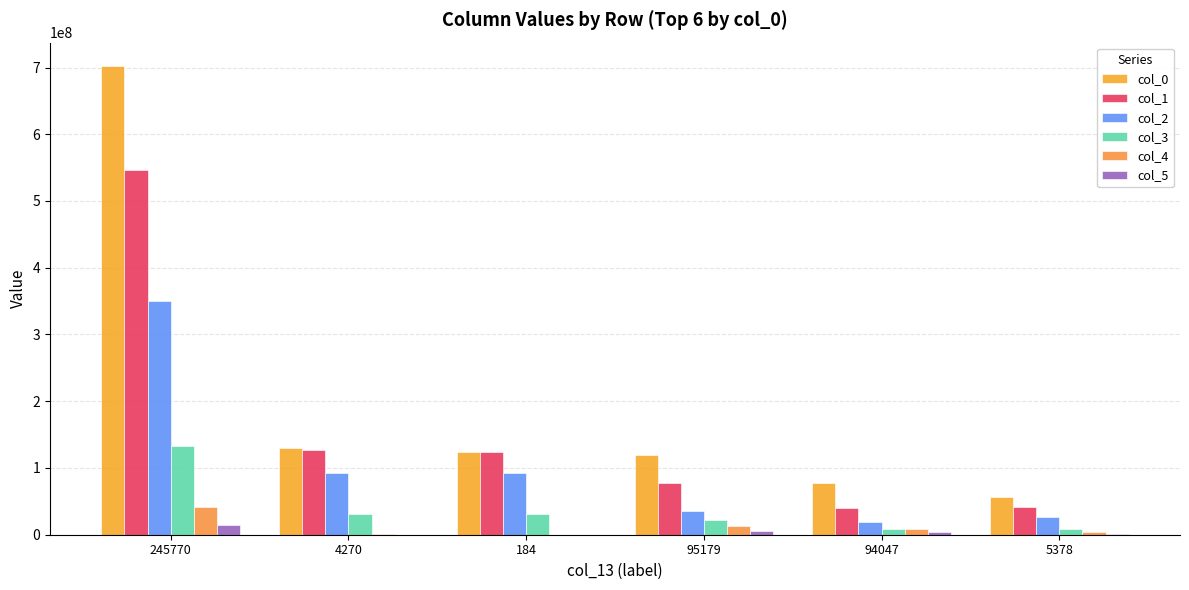

What position from the left is 94047?

5